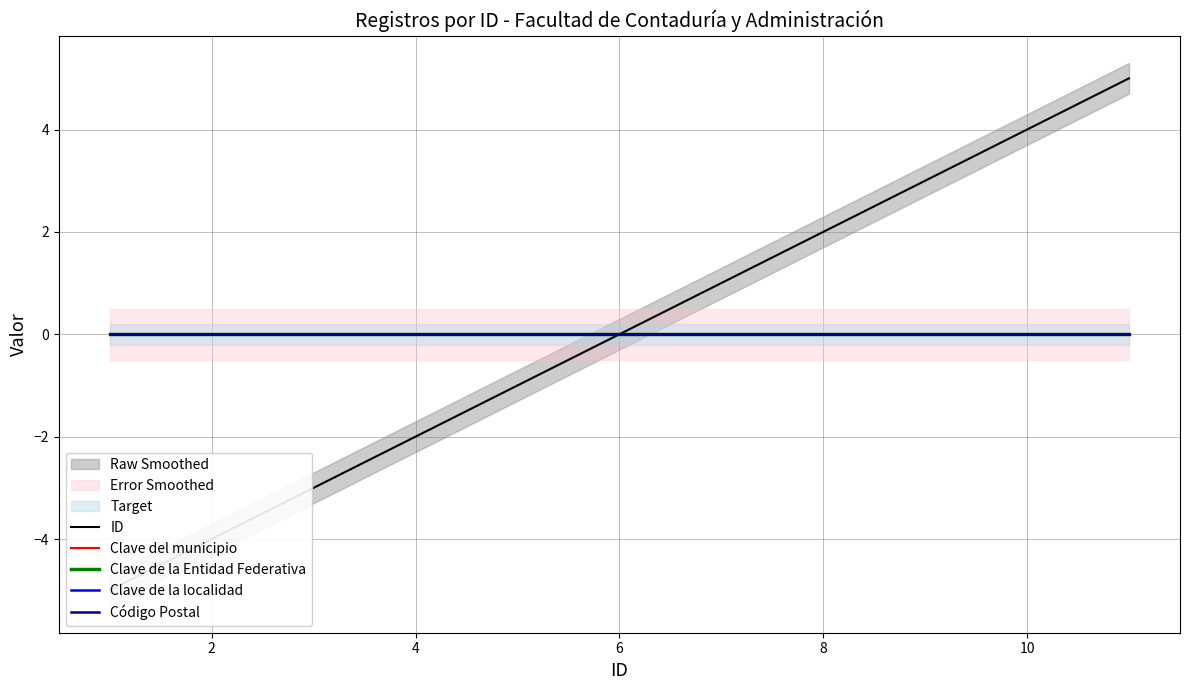

True or false: Clave de la localidad and Código Postal intersect in this chart.

False